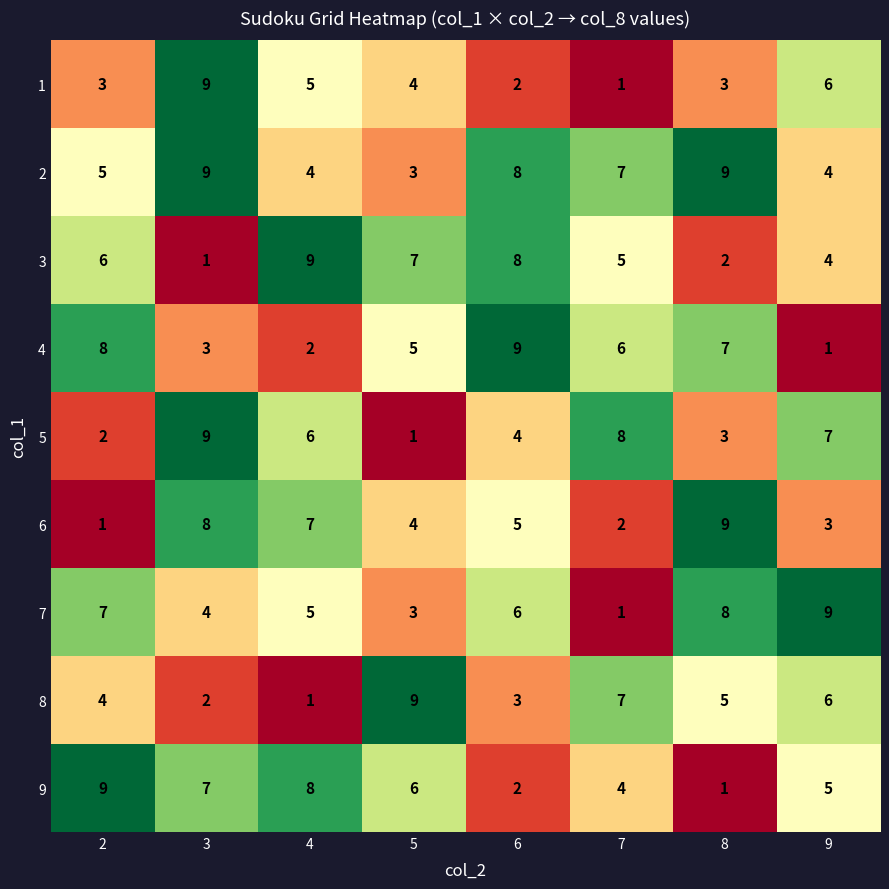

What is the sum of all 8 values?

37